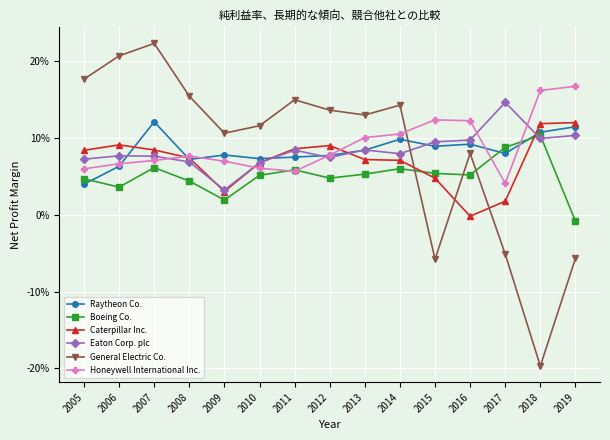

What is the value of the Eaton Corp. plc point at the 9th from the left?

0.1